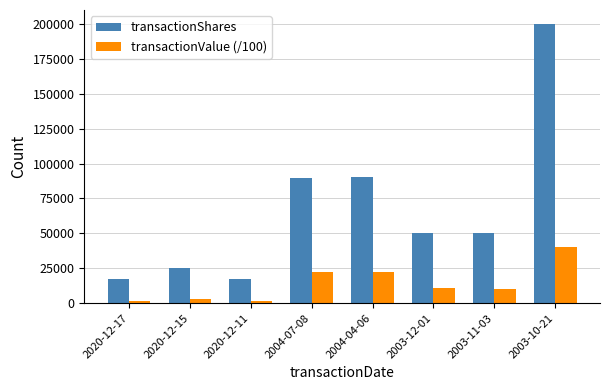

What is the total value across all series at 2020-12-15?

27870.2